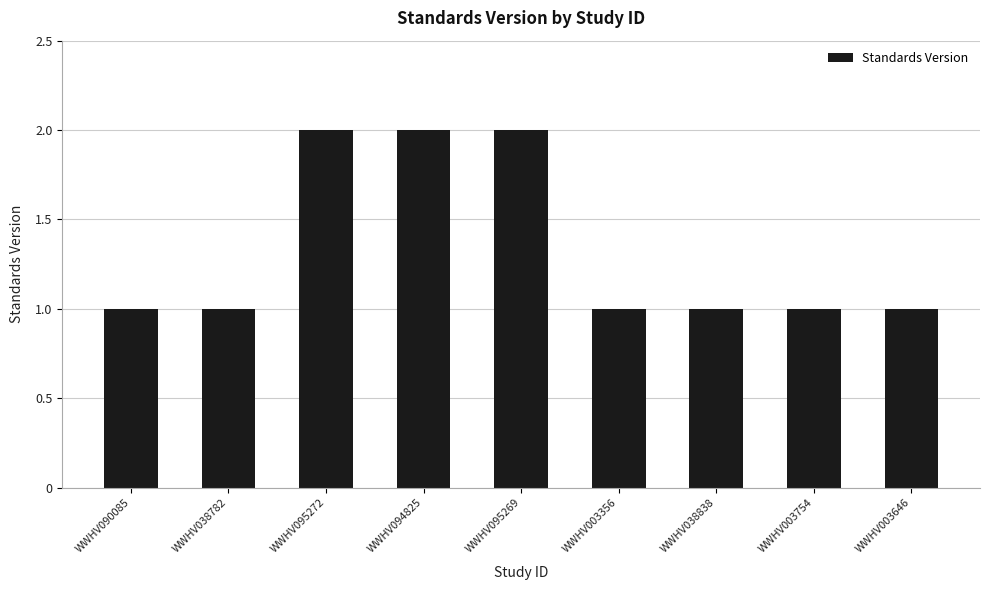

Is it true that the value at WWHV095269 is 2?

True